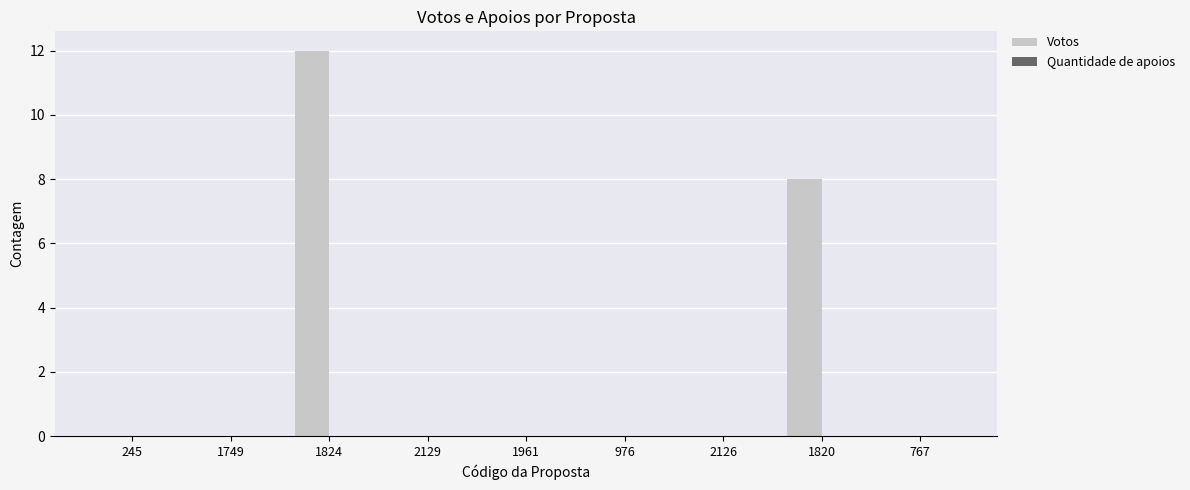

Are the bars horizontal?

No